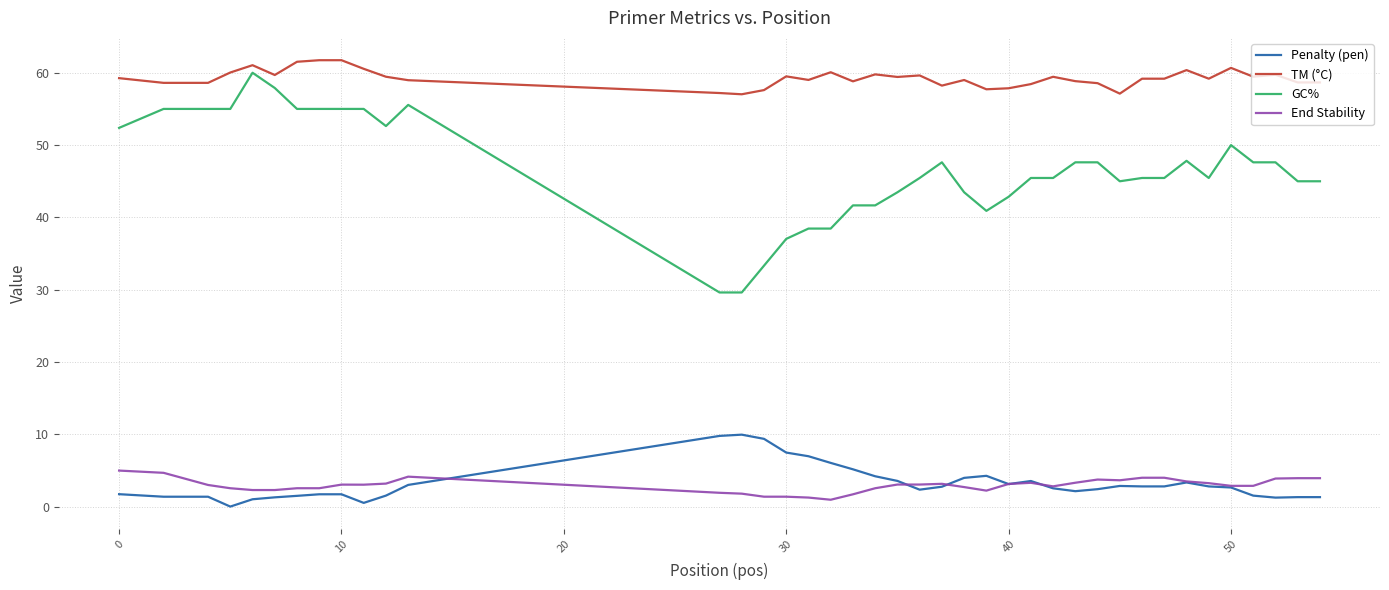

How many categories are shown in the chart?

40